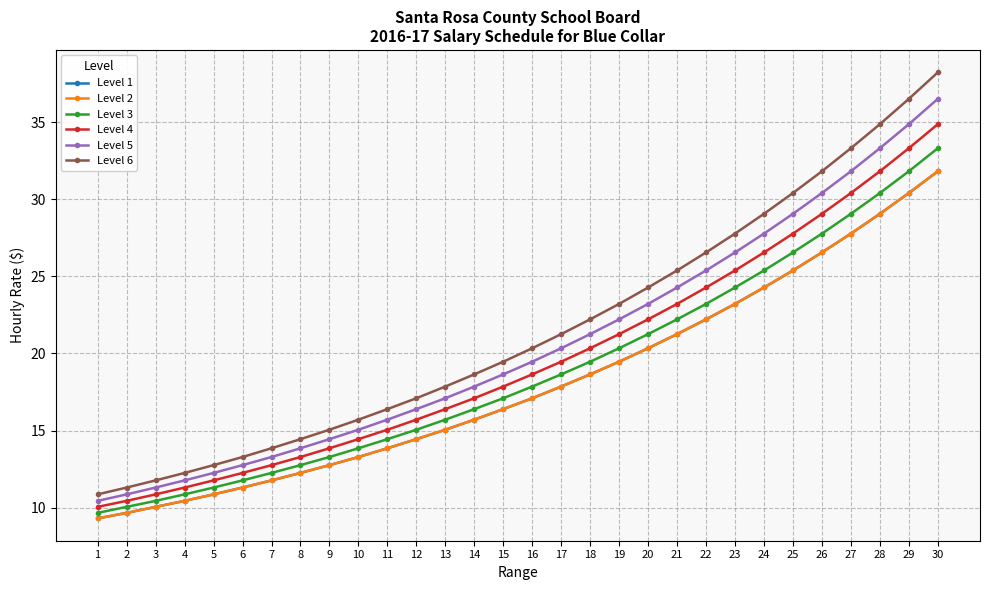

Reading left to right, transcribe all the data shown in this chart.

Level 1: 1=9.3	2=9.7	3=10.1	4=10.4	5=10.9	6=11.3	7=11.8	8=12.3	9=12.8	10=13.3	11=13.9	12=14.4	13=15.1	14=15.7	15=16.4	16=17.1	17=17.9	18=18.6	19=19.5	20=20.3	21=21.3	22=22.2	23=23.2	24=24.3	25=25.4	26=26.6	27=27.8	28=29.1	29=30.4	30=31.8
Level 2: 1=9.3	2=9.7	3=10.1	4=10.4	5=10.9	6=11.3	7=11.8	8=12.3	9=12.8	10=13.3	11=13.9	12=14.4	13=15.1	14=15.7	15=16.4	16=17.1	17=17.9	18=18.6	19=19.5	20=20.3	21=21.3	22=22.2	23=23.2	24=24.3	25=25.4	26=26.6	27=27.8	28=29.1	29=30.4	30=31.8
Level 3: 1=9.7	2=10.1	3=10.4	4=10.9	5=11.3	6=11.8	7=12.3	8=12.8	9=13.3	10=13.9	11=14.4	12=15.1	13=15.7	14=16.4	15=17.1	16=17.9	17=18.6	18=19.5	19=20.3	20=21.3	21=22.2	22=23.2	23=24.3	24=25.4	25=26.6	26=27.8	27=29.1	28=30.4	29=31.8	30=33.3
Level 4: 1=10.1	2=10.4	3=10.9	4=11.3	5=11.8	6=12.3	7=12.8	8=13.3	9=13.9	10=14.4	11=15.1	12=15.7	13=16.4	14=17.1	15=17.9	16=18.6	17=19.5	18=20.3	19=21.3	20=22.2	21=23.2	22=24.3	23=25.4	24=26.6	25=27.8	26=29.1	27=30.4	28=31.8	29=33.3	30=34.9
Level 5: 1=10.4	2=10.9	3=11.3	4=11.8	5=12.3	6=12.8	7=13.3	8=13.9	9=14.4	10=15.1	11=15.7	12=16.4	13=17.1	14=17.9	15=18.6	16=19.5	17=20.3	18=21.3	19=22.2	20=23.2	21=24.3	22=25.4	23=26.6	24=27.8	25=29.1	26=30.4	27=31.8	28=33.3	29=34.9	30=36.5
Level 6: 1=10.9	2=11.3	3=11.8	4=12.3	5=12.8	6=13.3	7=13.9	8=14.4	9=15.1	10=15.7	11=16.4	12=17.1	13=17.9	14=18.6	15=19.5	16=20.3	17=21.3	18=22.2	19=23.2	20=24.3	21=25.4	22=26.6	23=27.8	24=29.1	25=30.4	26=31.8	27=33.3	28=34.9	29=36.5	30=38.2